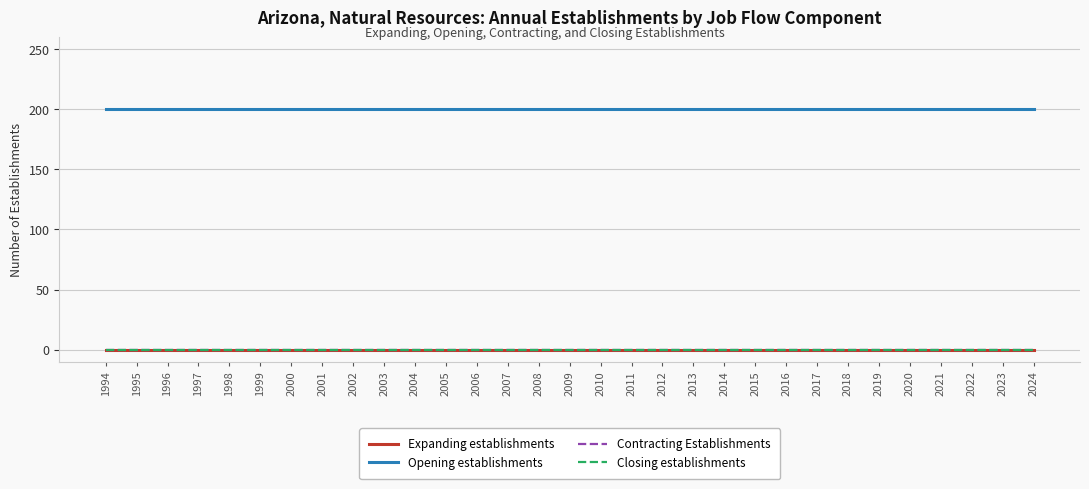

True or false: Expanding establishments and Opening establishments cross at least once.

False